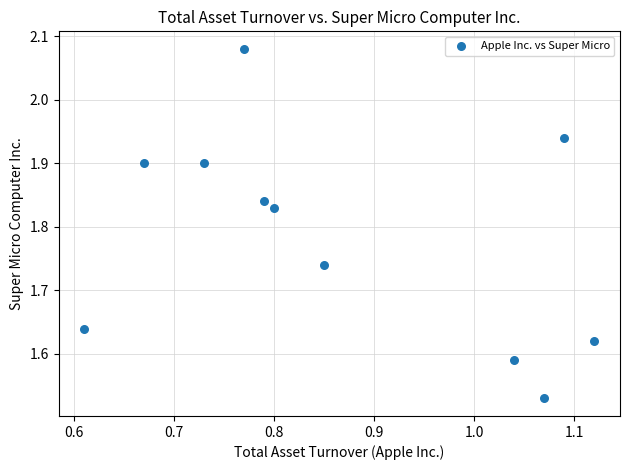

What is the average X value?

0.9